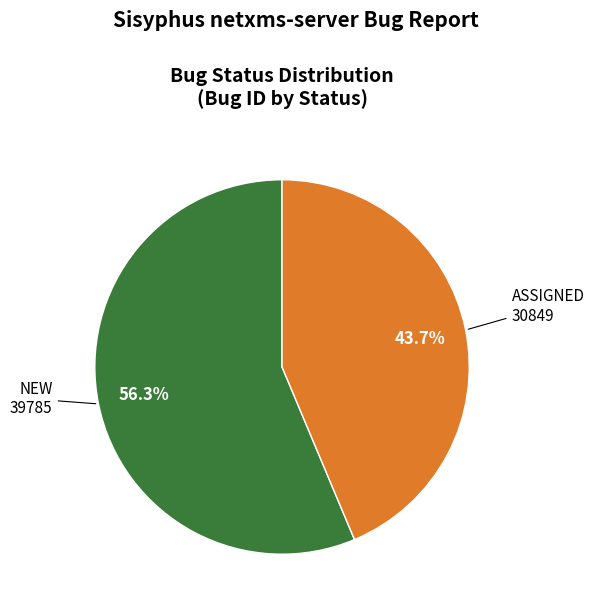

The NEW slice represents 51% of the pie. True or false?

False